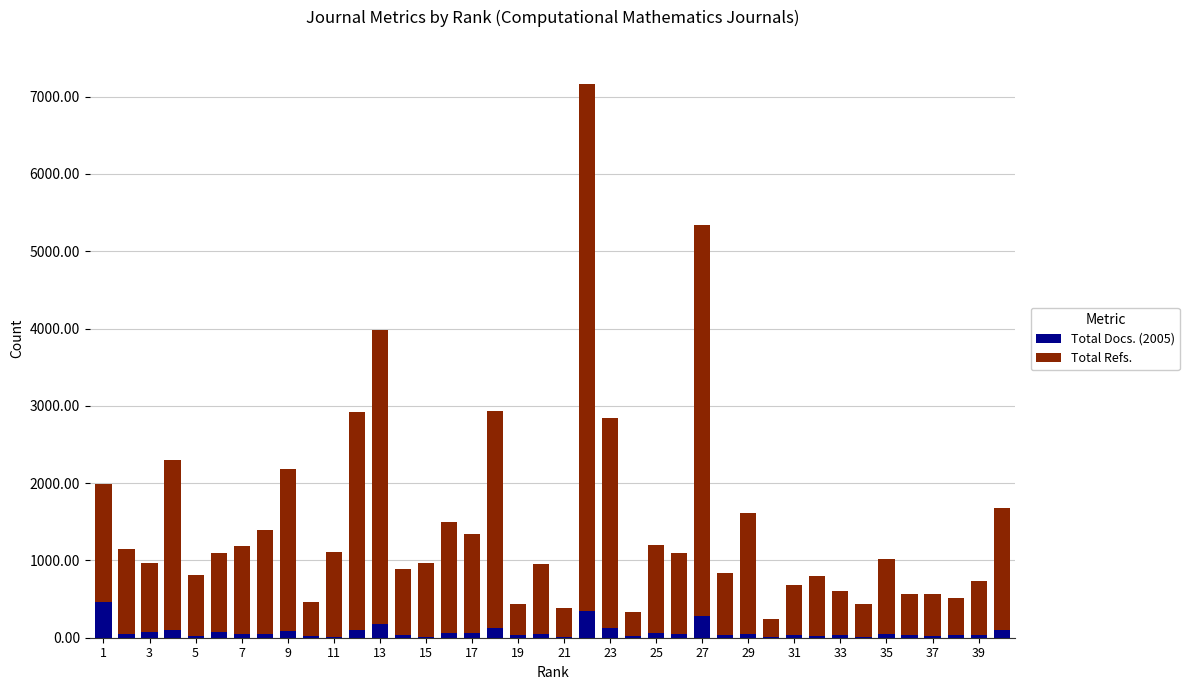

What are all the series names shown in the legend?

Total Docs. (2005), Total Refs.